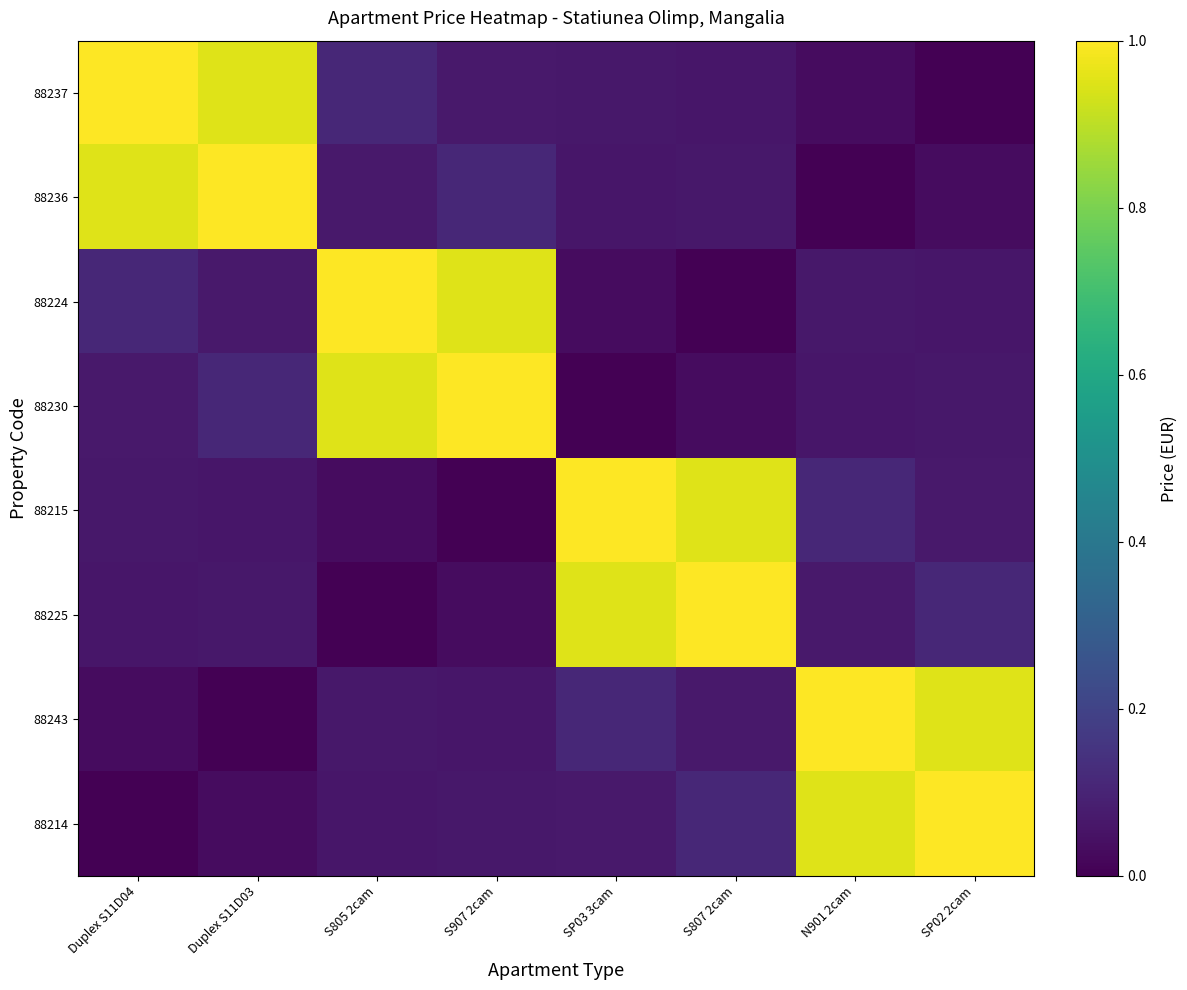

Reading left to right, what are all the values shown in this chart?

88237: Duplex S11D04=1.0	Duplex S11D03=1.0	S805 2cam=0.1	S907 2cam=0.1	SP03 3cam=0.1	S807 2cam=0.1	N901 2cam=0.0	SP02 2cam=0.0
88236: Duplex S11D04=1.0	Duplex S11D03=1.0	S805 2cam=0.1	S907 2cam=0.1	SP03 3cam=0.1	S807 2cam=0.1	N901 2cam=0.0	SP02 2cam=0.0
88224: Duplex S11D04=0.1	Duplex S11D03=0.1	S805 2cam=1.0	S907 2cam=1.0	SP03 3cam=0.0	S807 2cam=0.0	N901 2cam=0.1	SP02 2cam=0.1
88230: Duplex S11D04=0.1	Duplex S11D03=0.1	S805 2cam=1.0	S907 2cam=1.0	SP03 3cam=0.0	S807 2cam=0.0	N901 2cam=0.1	SP02 2cam=0.1
88215: Duplex S11D04=0.1	Duplex S11D03=0.1	S805 2cam=0.0	S907 2cam=0.0	SP03 3cam=1.0	S807 2cam=1.0	N901 2cam=0.1	SP02 2cam=0.1
88225: Duplex S11D04=0.1	Duplex S11D03=0.1	S805 2cam=0.0	S907 2cam=0.0	SP03 3cam=1.0	S807 2cam=1.0	N901 2cam=0.1	SP02 2cam=0.1
88243: Duplex S11D04=0.0	Duplex S11D03=0.0	S805 2cam=0.1	S907 2cam=0.1	SP03 3cam=0.1	S807 2cam=0.1	N901 2cam=1.0	SP02 2cam=1.0
88214: Duplex S11D04=0.0	Duplex S11D03=0.0	S805 2cam=0.1	S907 2cam=0.1	SP03 3cam=0.1	S807 2cam=0.1	N901 2cam=1.0	SP02 2cam=1.0